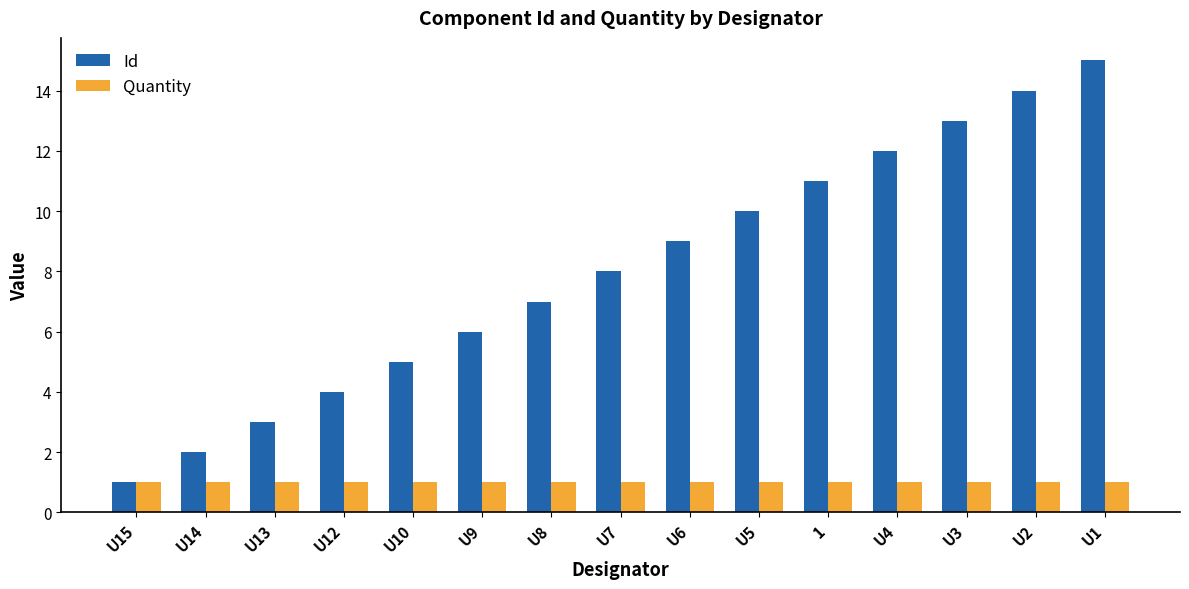

How many data points in Id are less than 8?

7